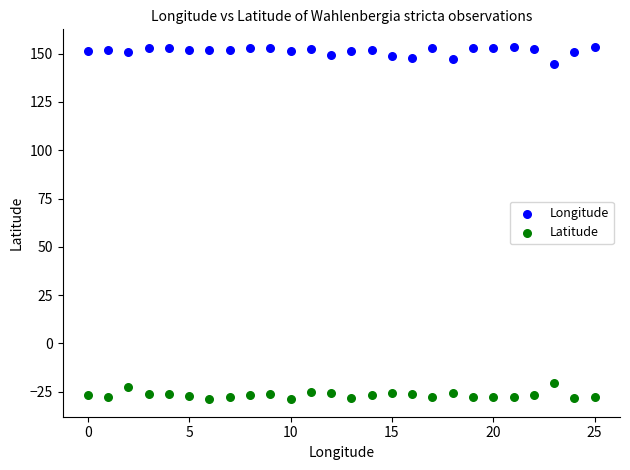

Across all data points, what is the range of Y values (max minus min)?

182.3